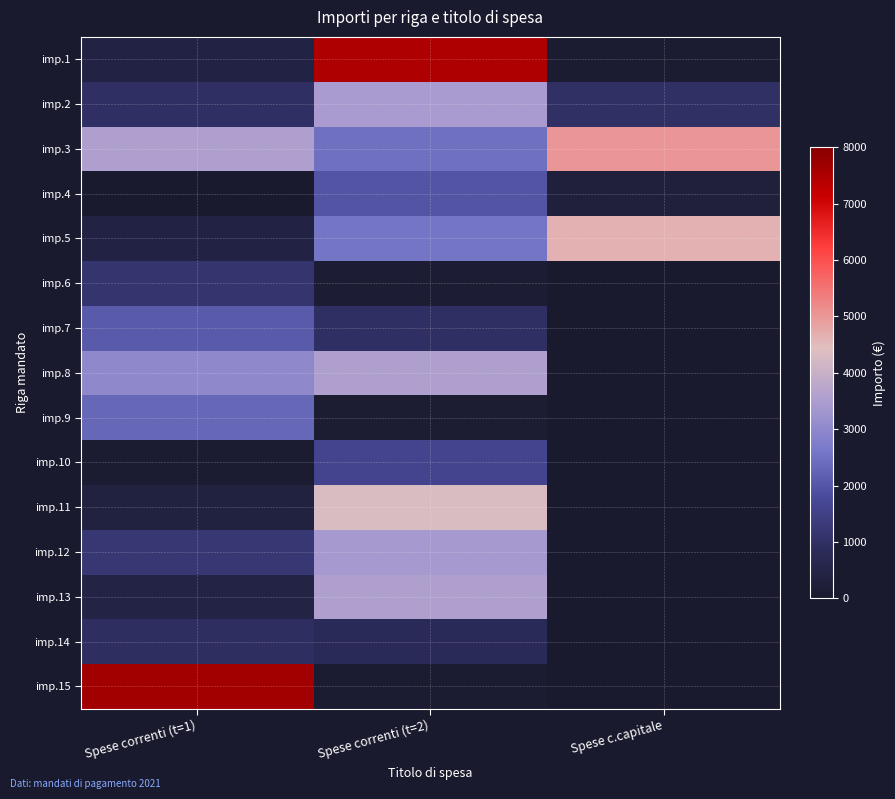

Between Spese correnti (t=1) and Spese c.capitale, which series saw the biggest shift?

imp.15